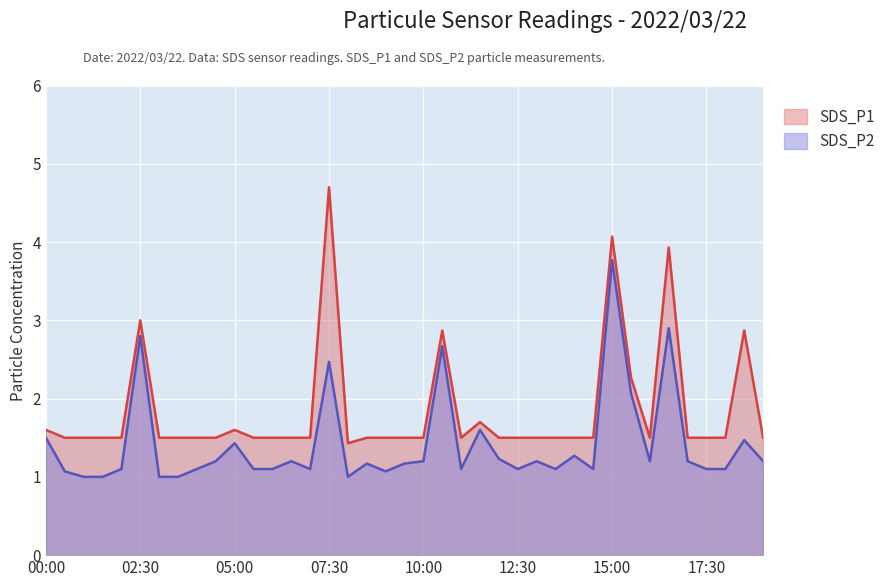

Which series has the largest range (max minus min)?

SDS_P1